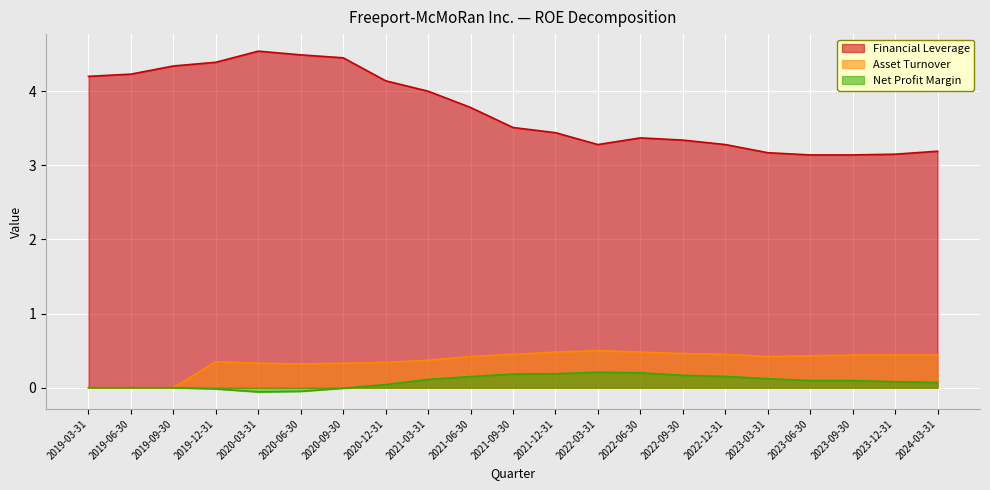

Between 2021-06-30 and 2023-09-30, which series saw the biggest shift?

Financial Leverage